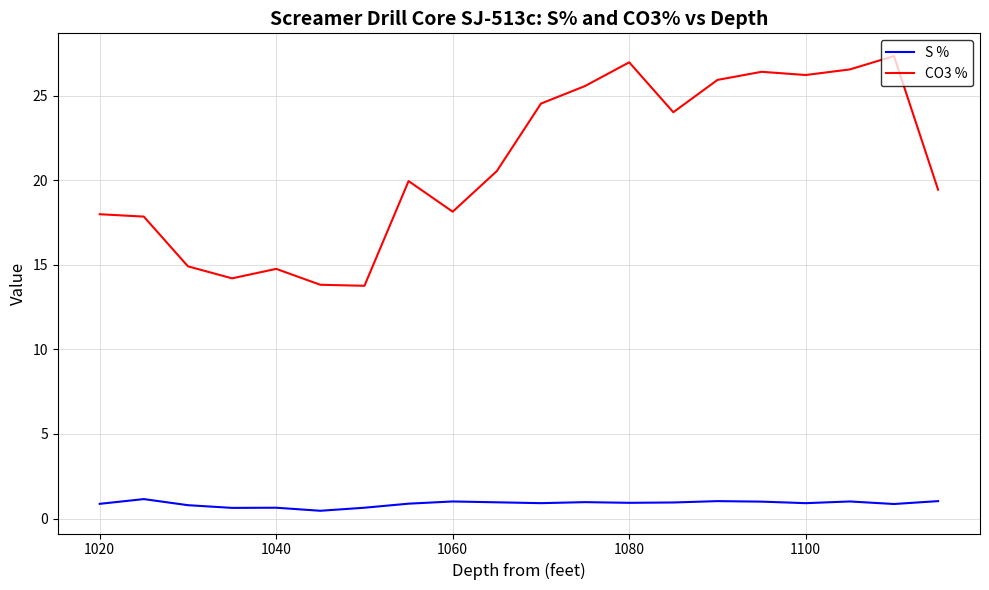

List the series in order of their overall mean, lowest first.

S %, CO3 %